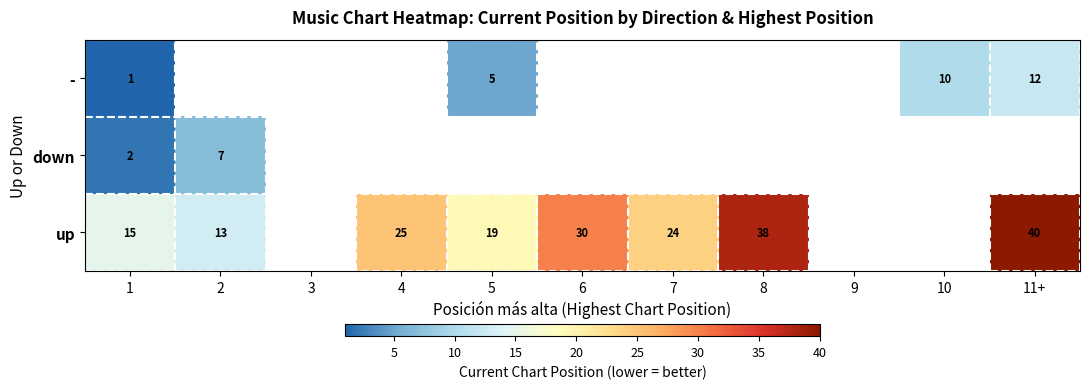

How many data points does each series have?

11